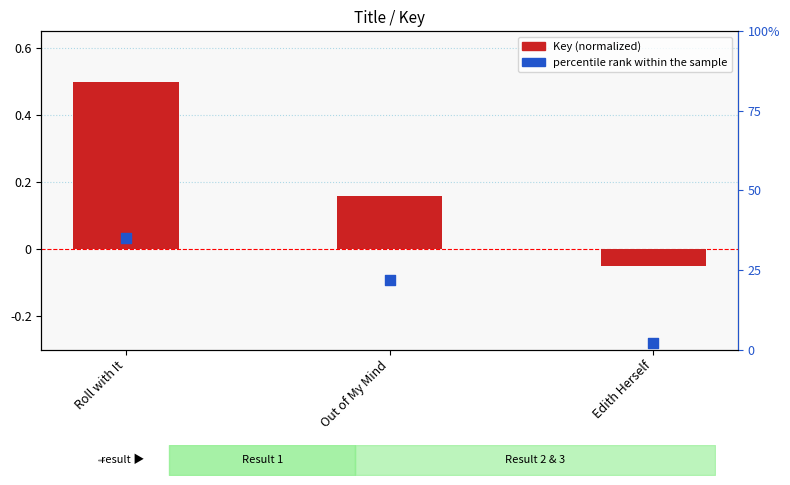

Which series contains the lowest Y value?

Key (normalized)